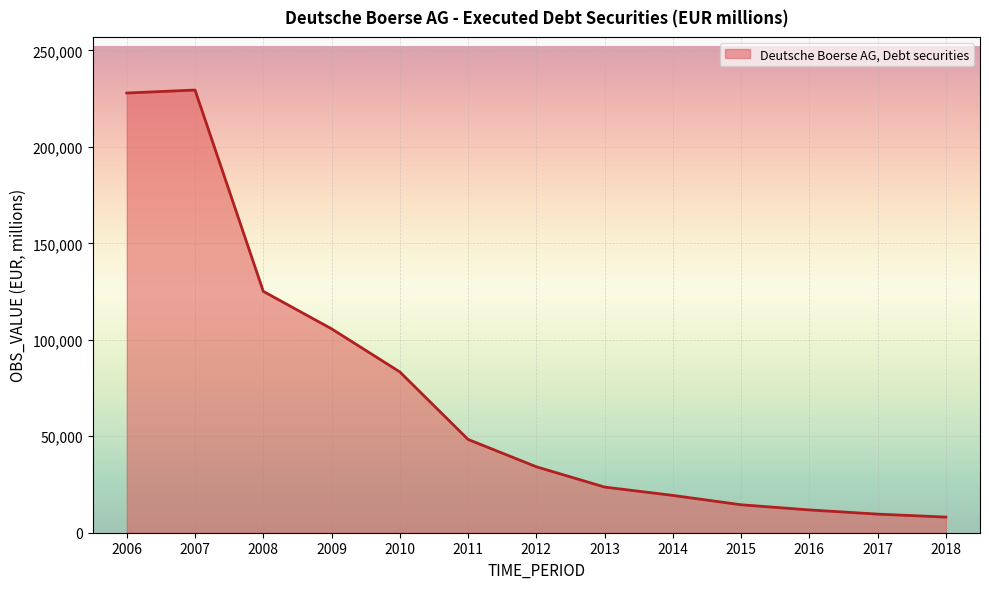

Does the chart display data point markers on the line(s)?

No